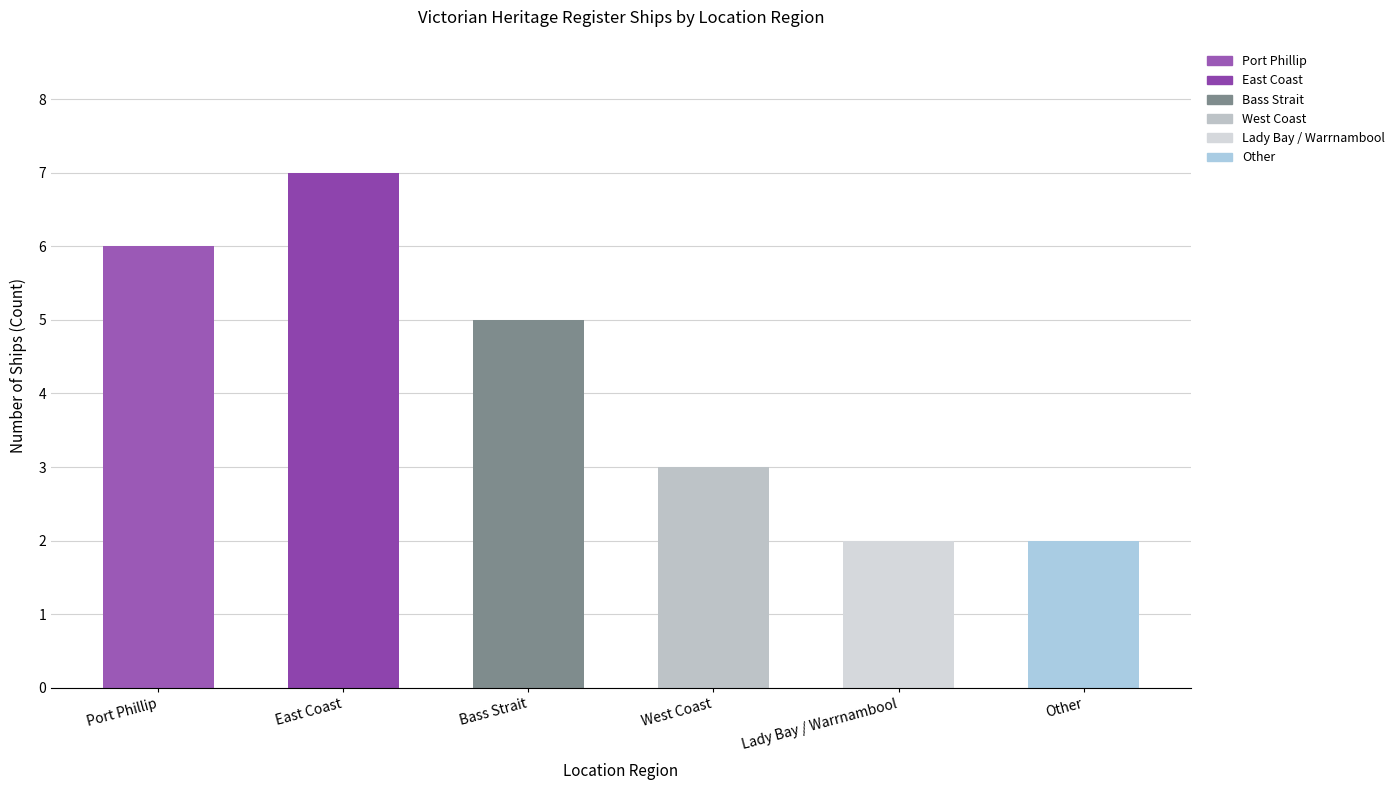

What position from the left is Lady Bay / Warrnambool?

5